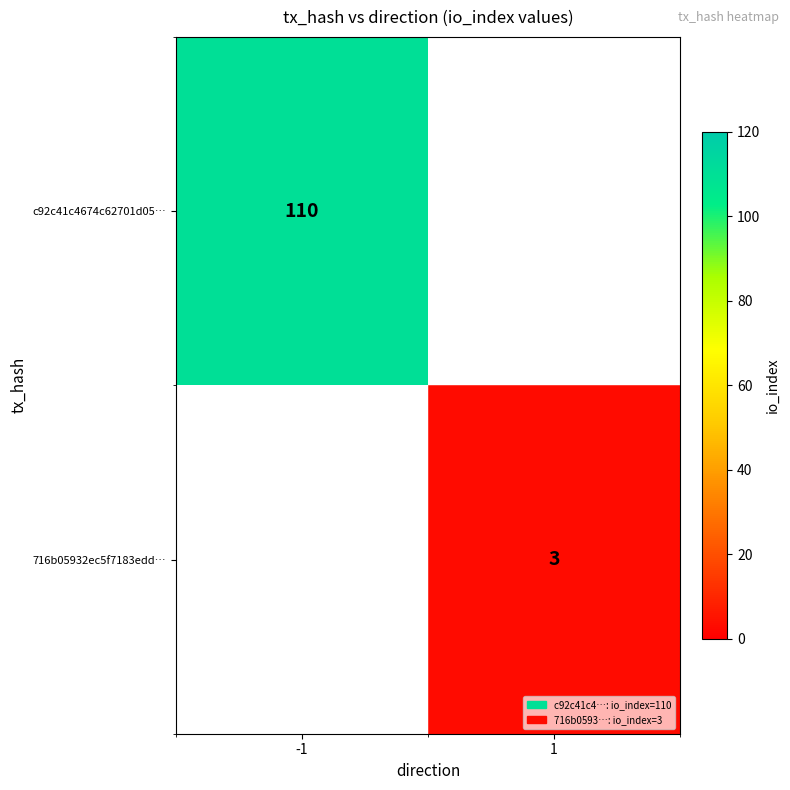

Which category has the highest value across all series?

-1